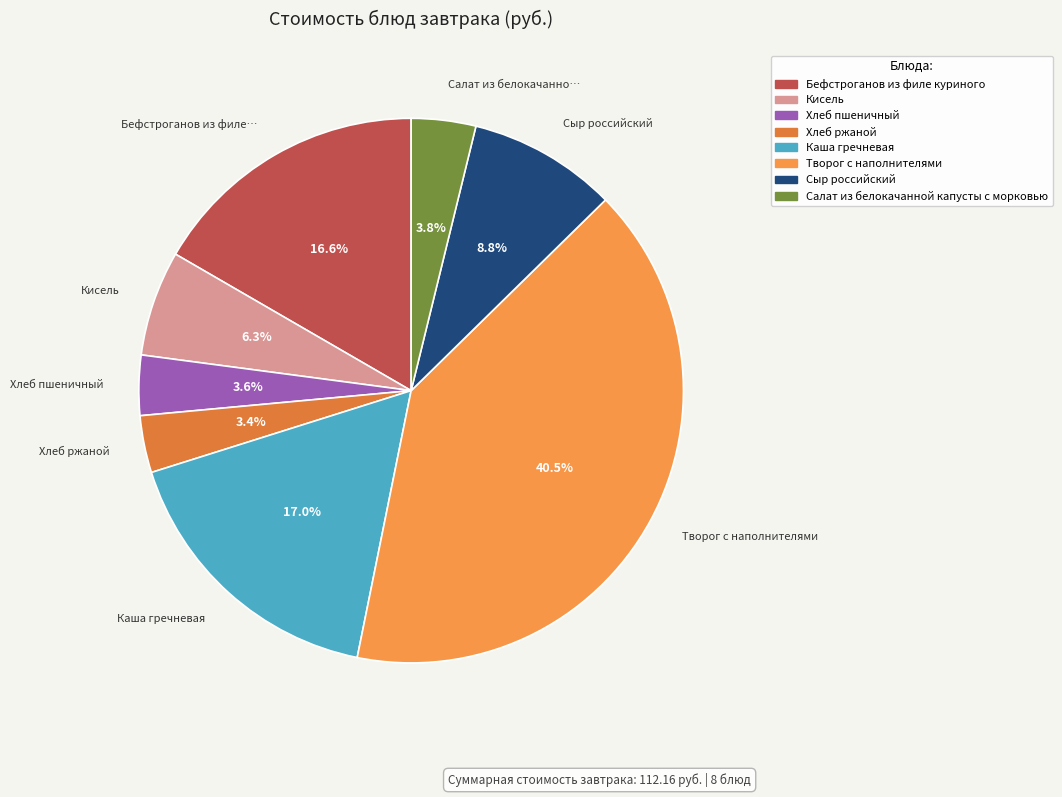

Is there any slice that represents more than half of the pie?

No